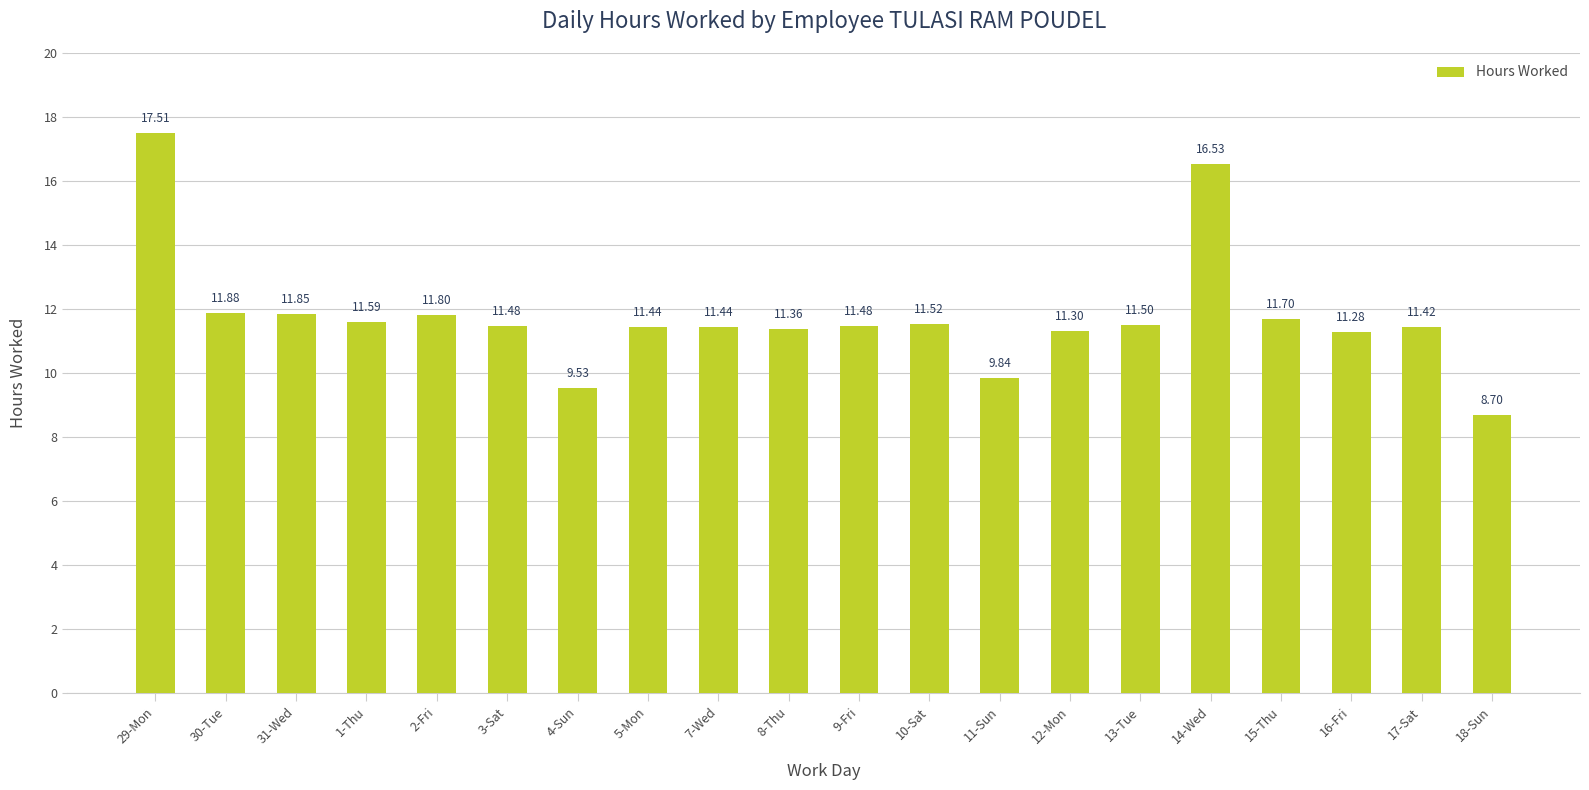

At which category does the chart reach its peak across all series?

29-Mon